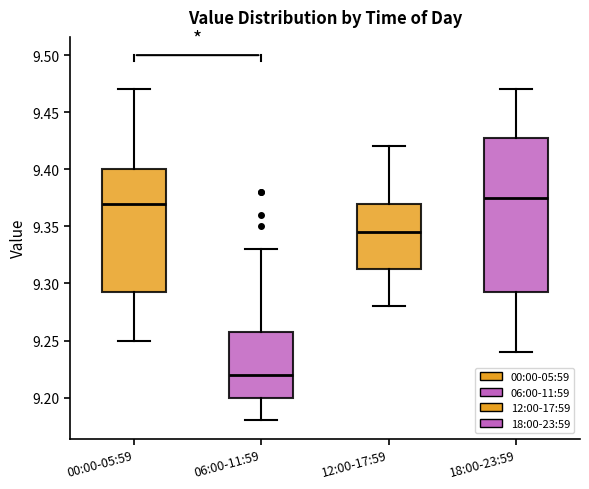

Reading left to right, read every box against the y-axis: the position of its median line, the range the box covers, and the ends of its whiskers. The values are not printed on the chart, so give them approximately, as read against the axis.

00:00-05:59: median 9.370, box 9.295 to 9.400, whiskers 9.250 to 9.470
06:00-11:59: median 9.220, box 9.200 to 9.260, whiskers 9.180 to 9.330
12:00-17:59: median 9.345, box 9.315 to 9.370, whiskers 9.280 to 9.420
18:00-23:59: median 9.375, box 9.295 to 9.430, whiskers 9.240 to 9.470